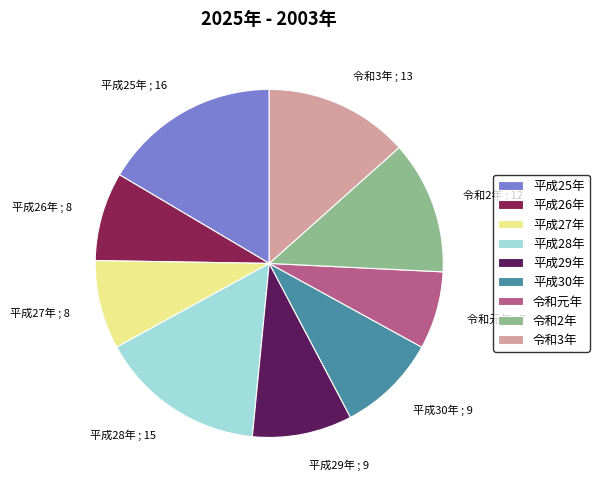

Does 平成25年 represent more than half of the total?

No